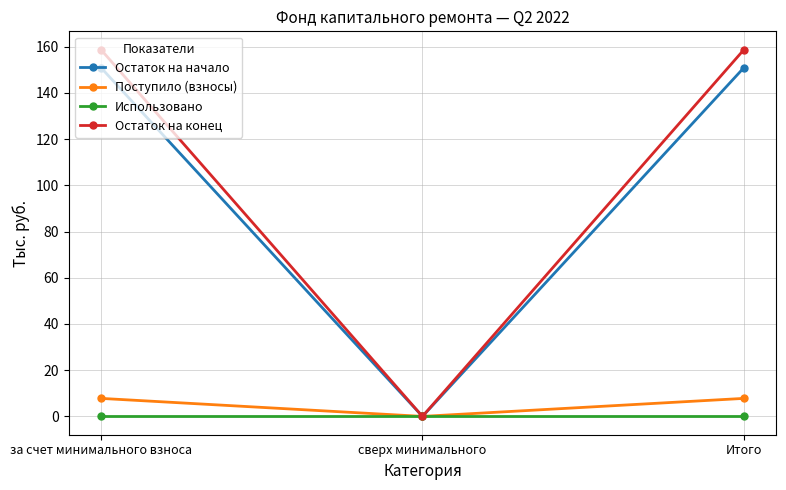

What is the label of the 2nd point from the right?

сверх минимального